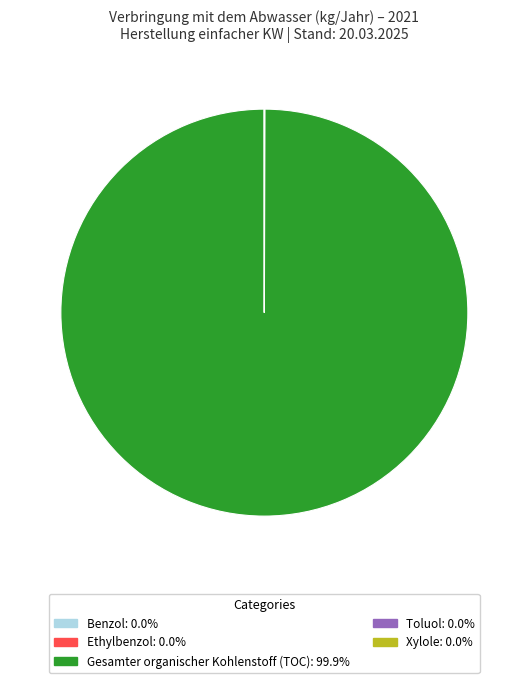

Is there any slice that represents more than half of the pie?

Yes